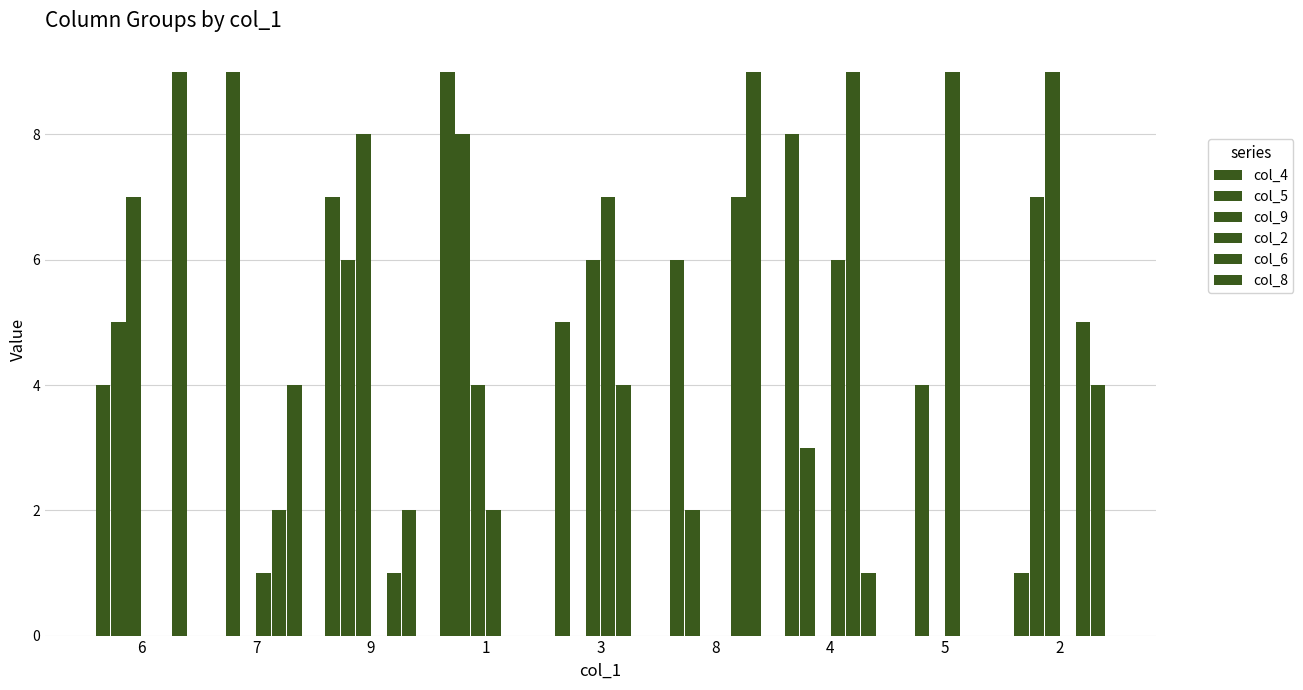

Does the chart contain stacked bars?

No